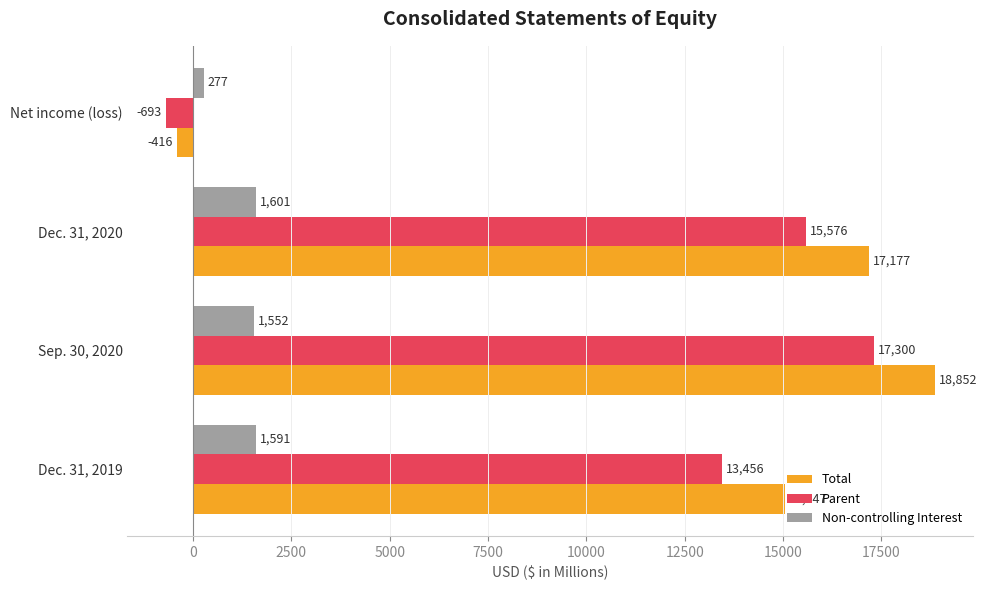

List the series in order of their peak value, lowest first.

Non-controlling Interest, Parent, Total